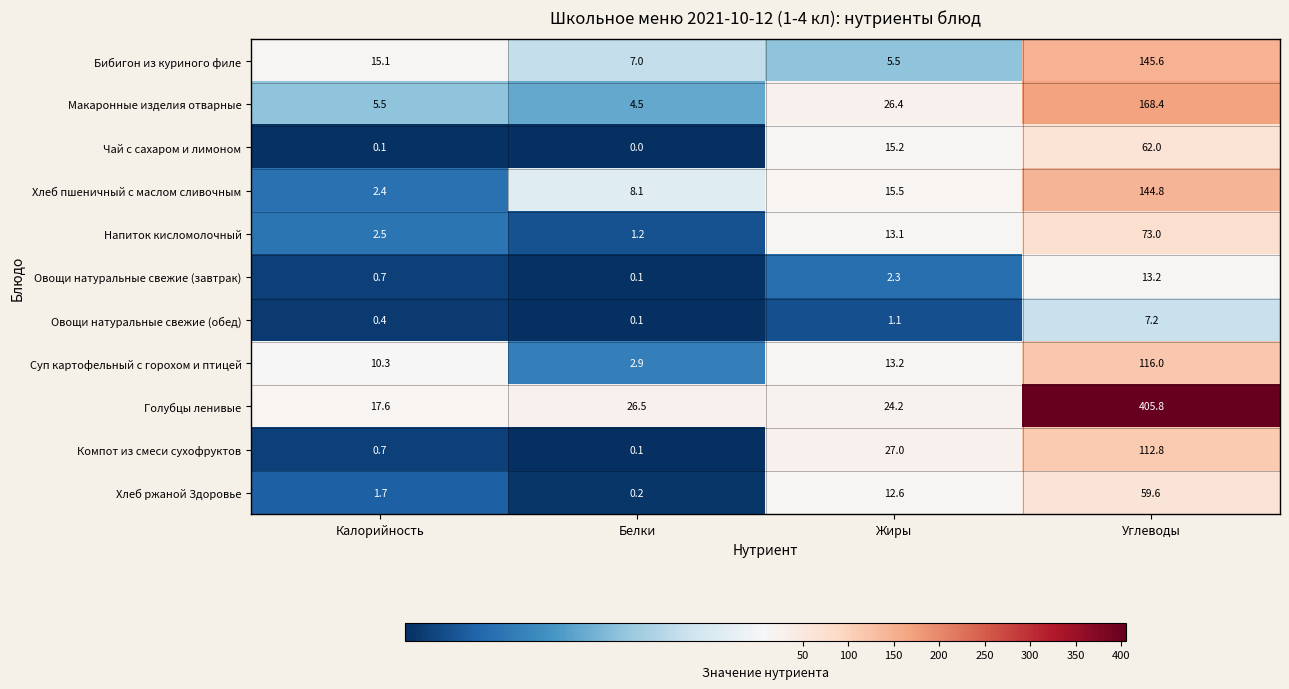

Is it true that Хлеб пшеничный с маслом сливочным equals 14.1 at Белки?

False